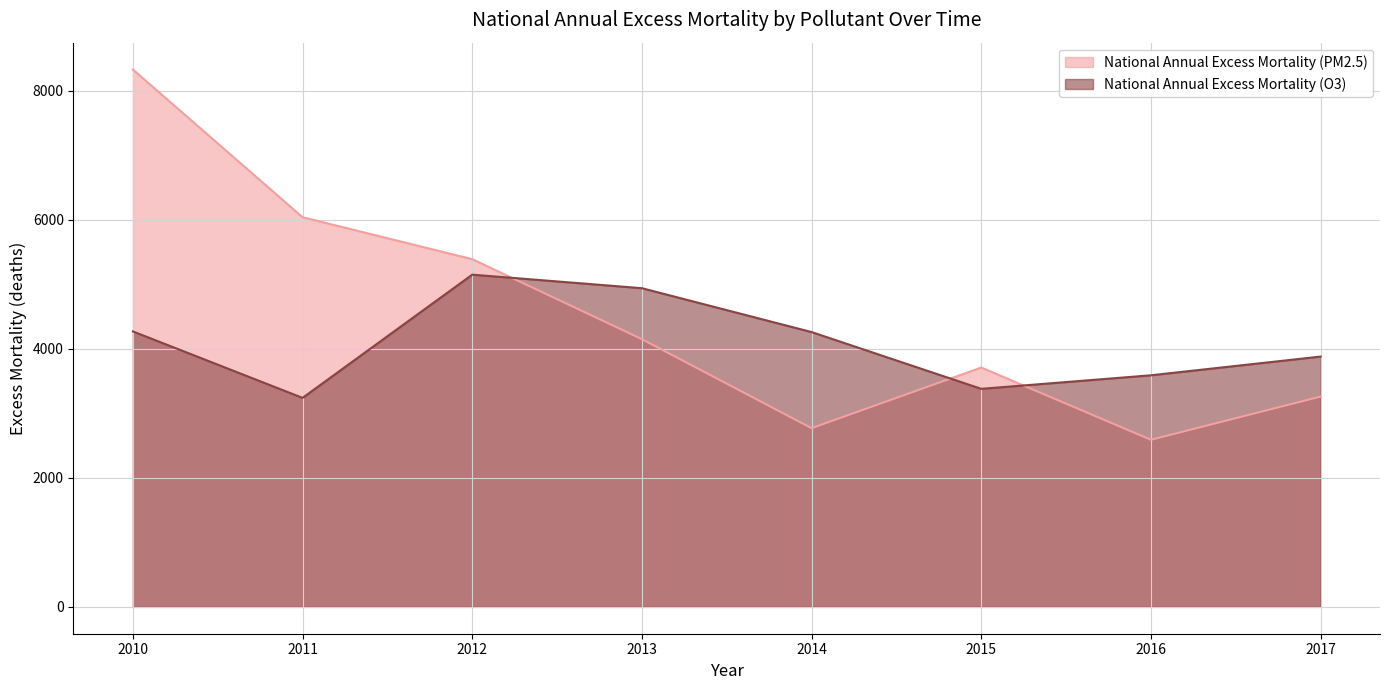

In National Annual Excess Mortality (PM2.5), how many points are higher than both neighbors (excluding endpoints)?

1